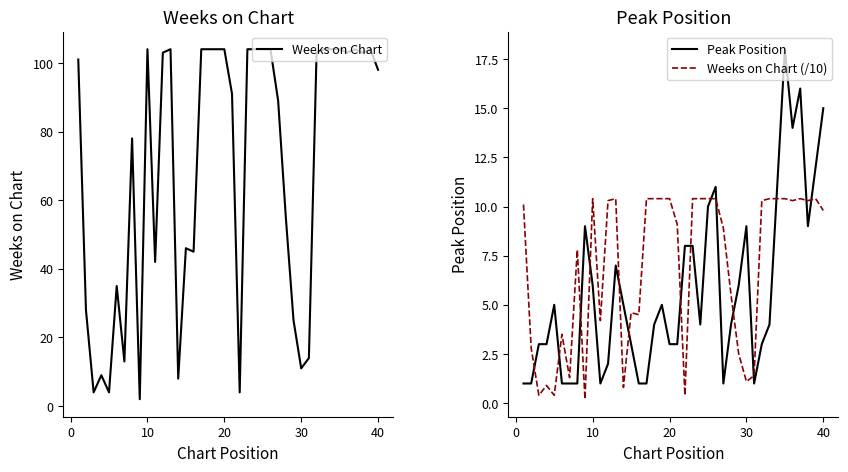

True or false: Peak Position and Weeks on Chart (/10) cross at least once.

True